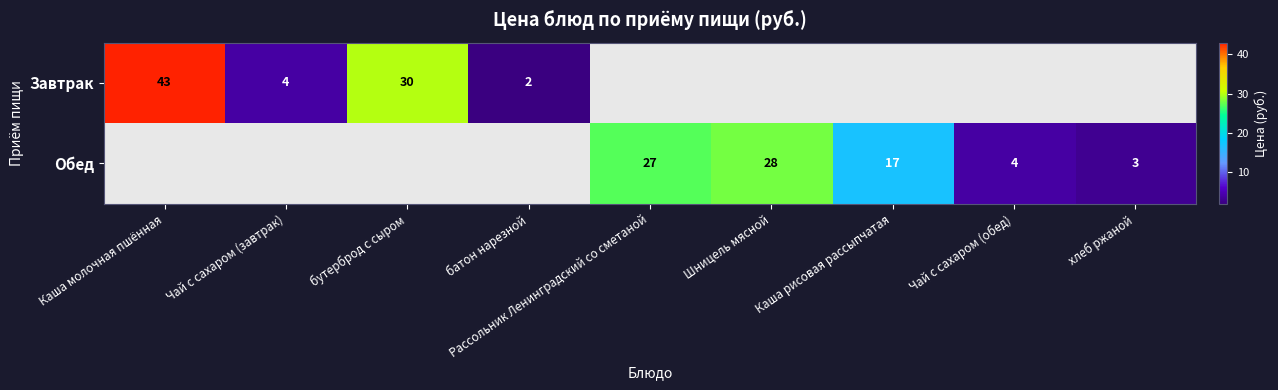

The value of Обед at хлеб ржаной is 3. True or false?

True